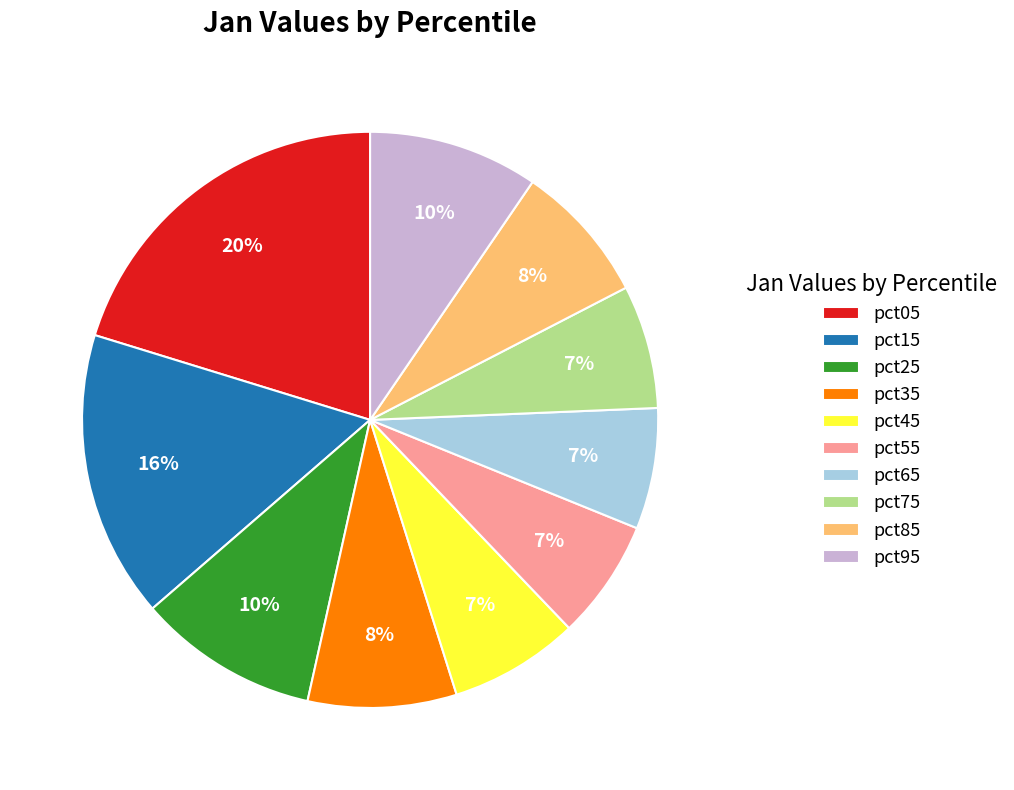

How many slices are in this pie chart?

10